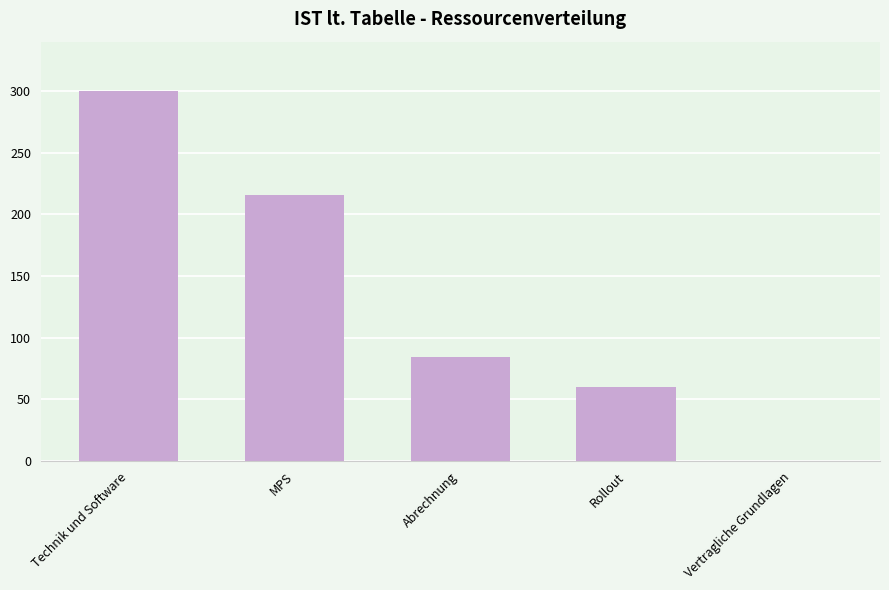

What is the sum of the values at MPS and Technik und Software?

516